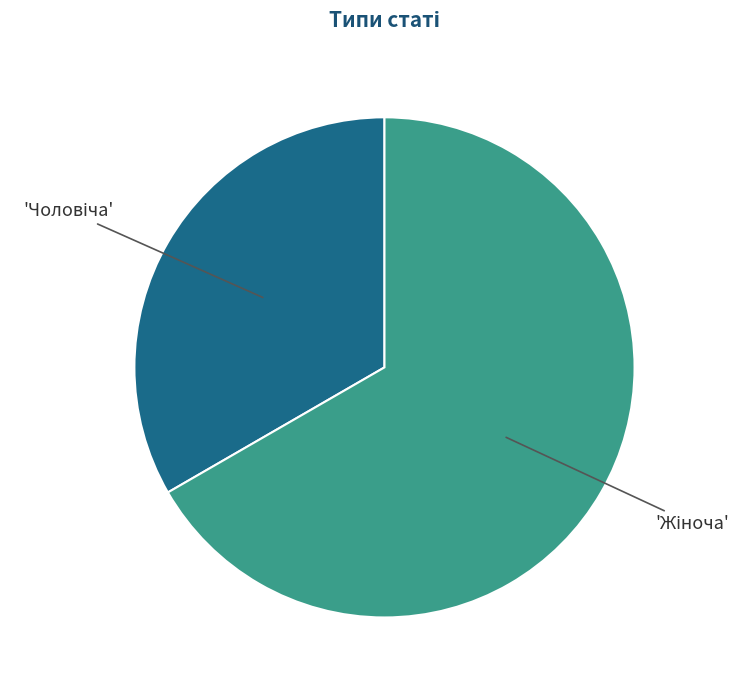

Is there a majority slice in this chart?

Yes